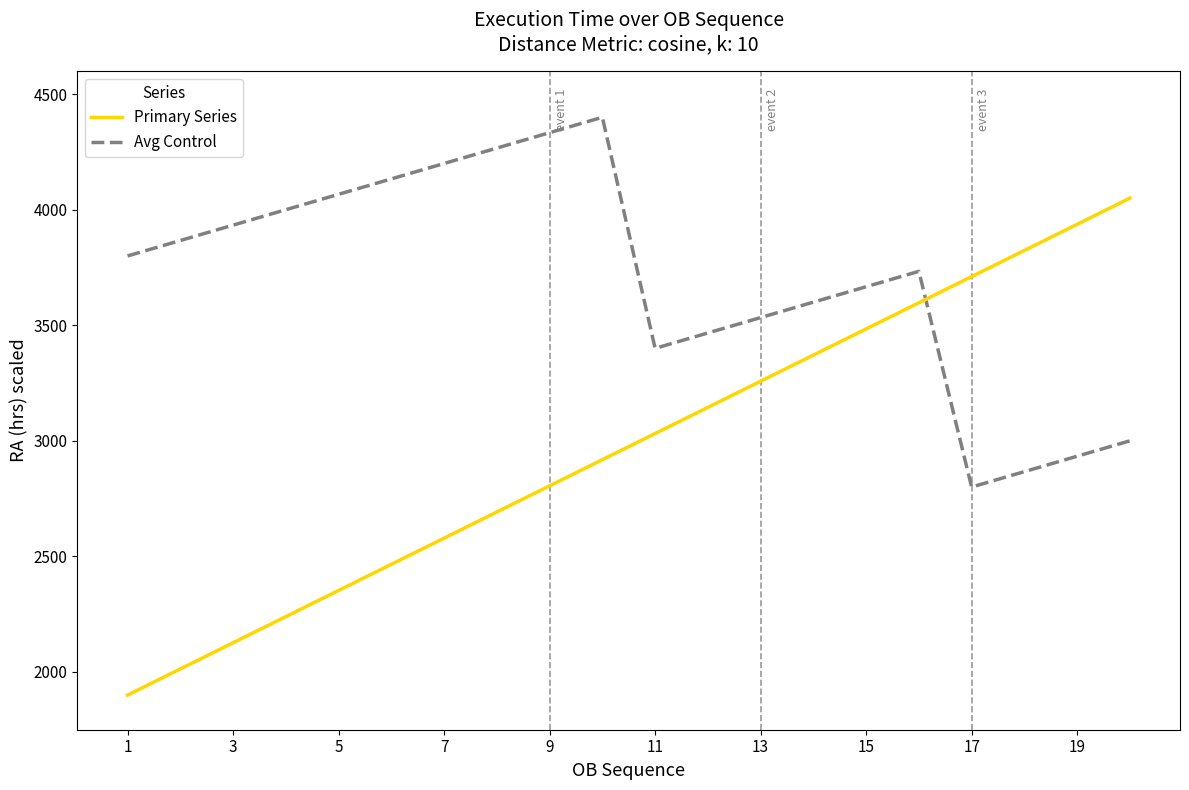

Which series has the largest range (max minus min)?

Primary Series